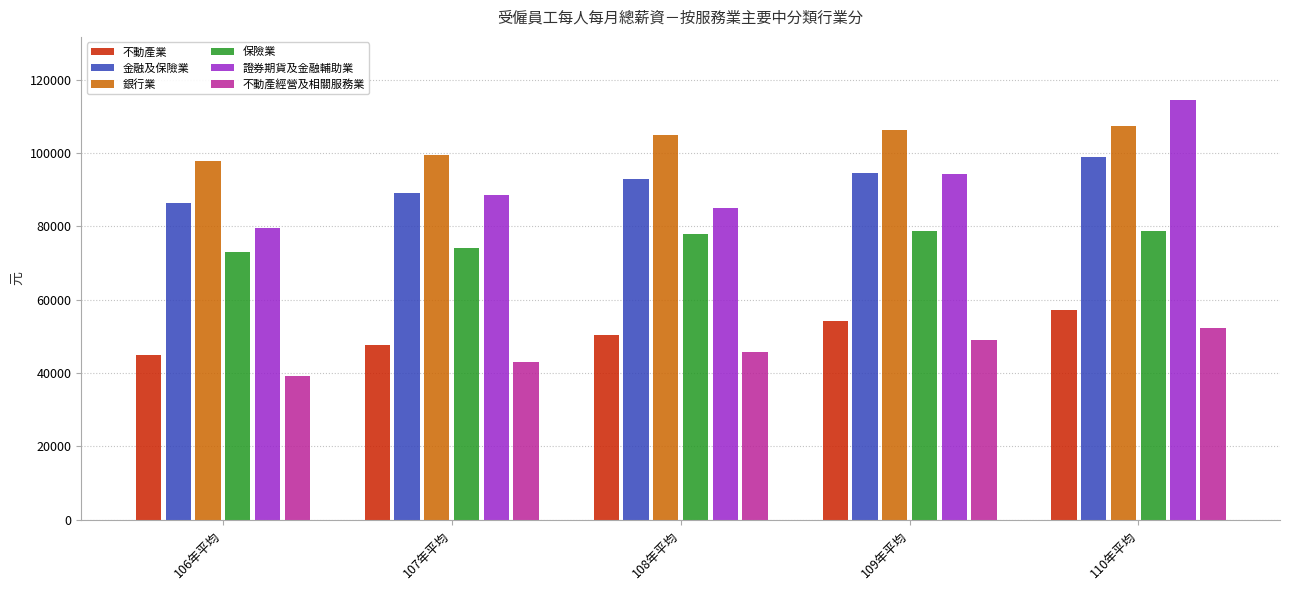

What is the smallest value displayed?

39193